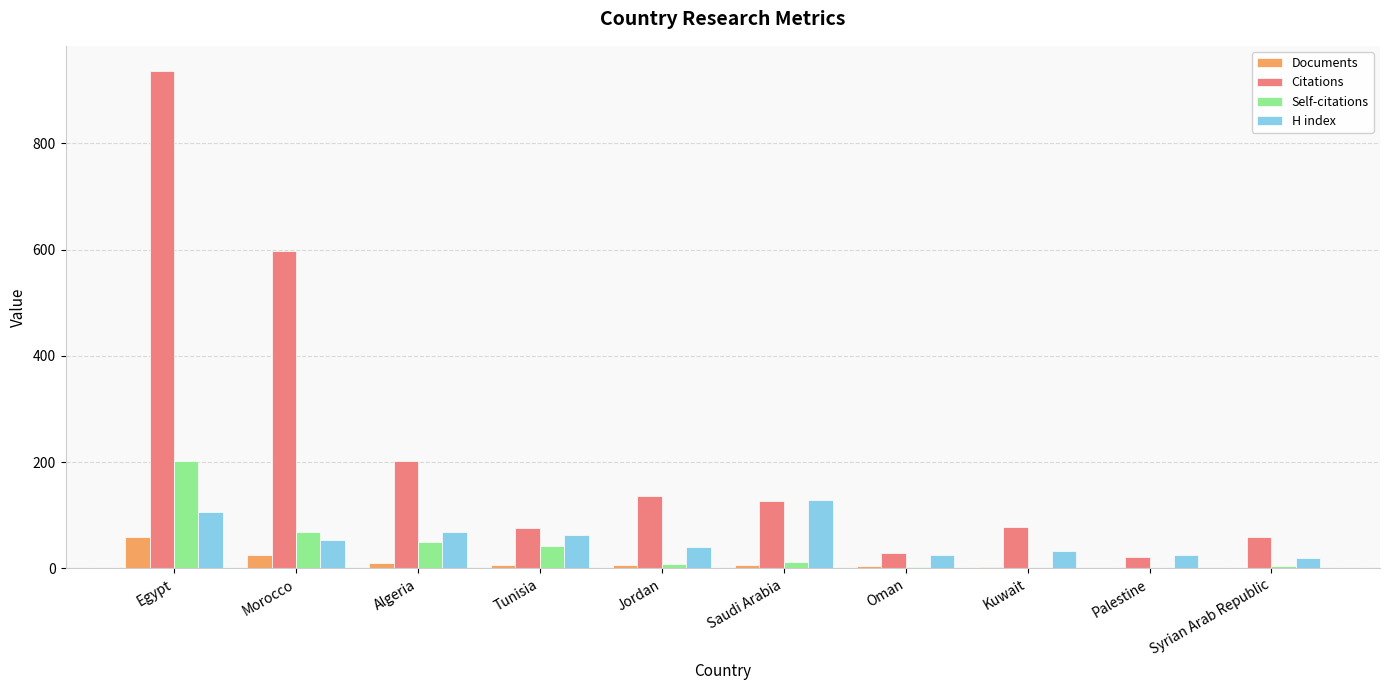

Is it true that H index equals 88 at Morocco?

False